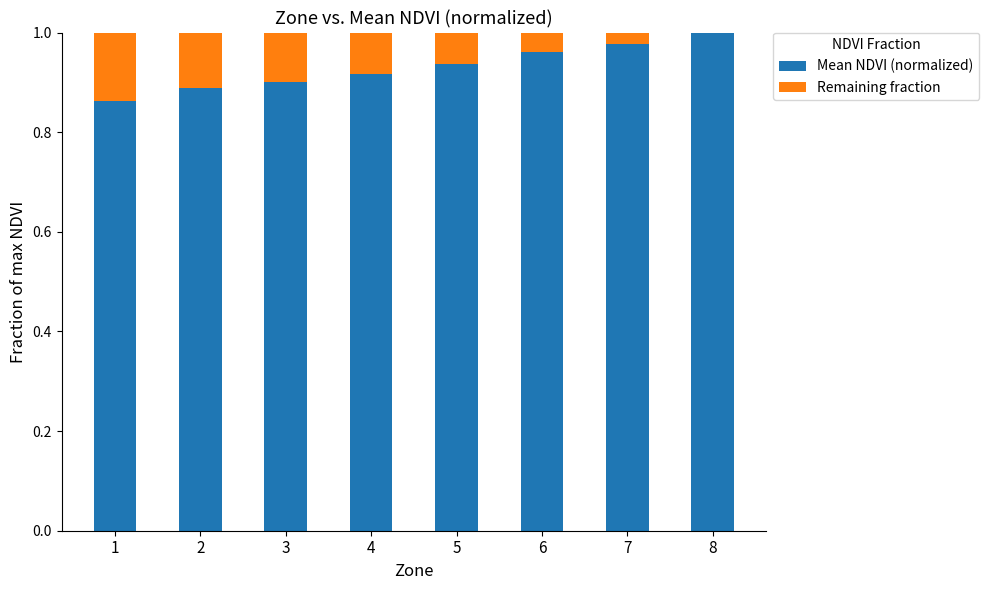

True or false: Remaining fraction has a value of 0.2 at 2.

False